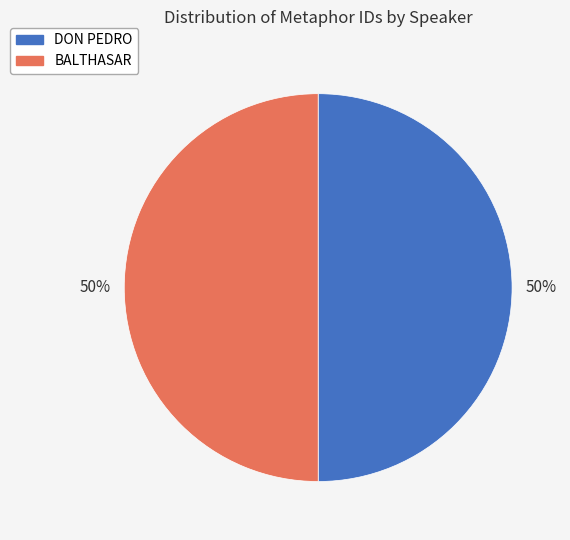

Approximately how many times larger is the value at DON PEDRO compared to BALTHASAR?

1.0